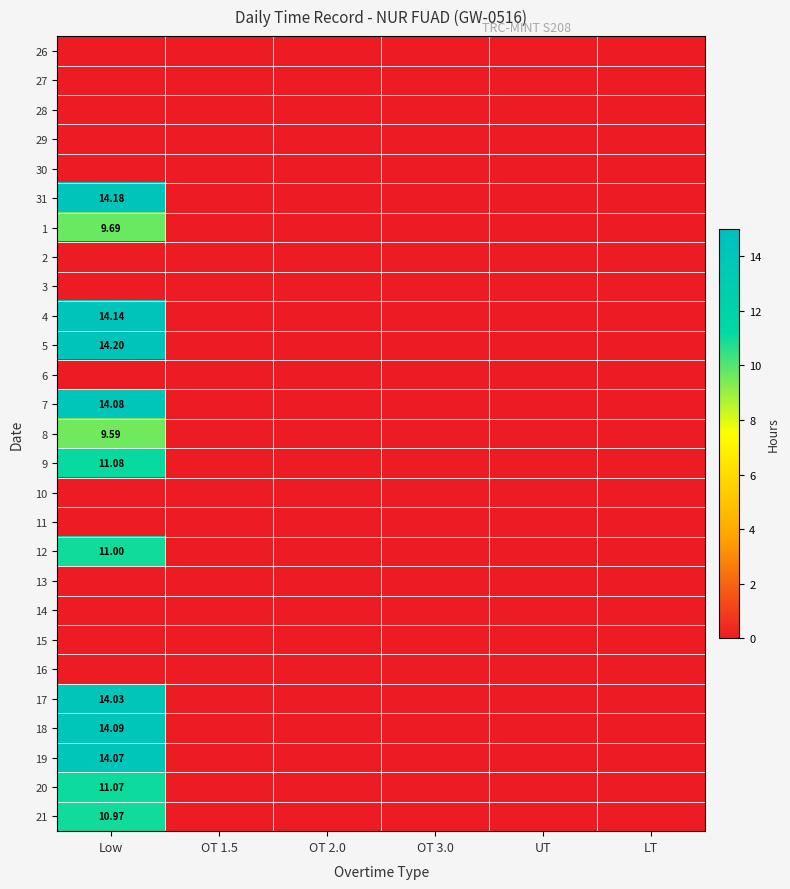

Is the value of 14 at UT greater than the value of 29 at Low?

No